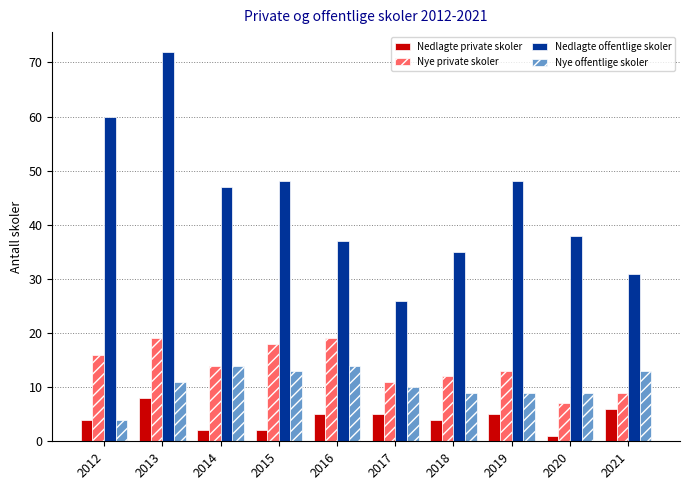

What is the difference between the second highest and second lowest values in the Nye private skoler series?

10